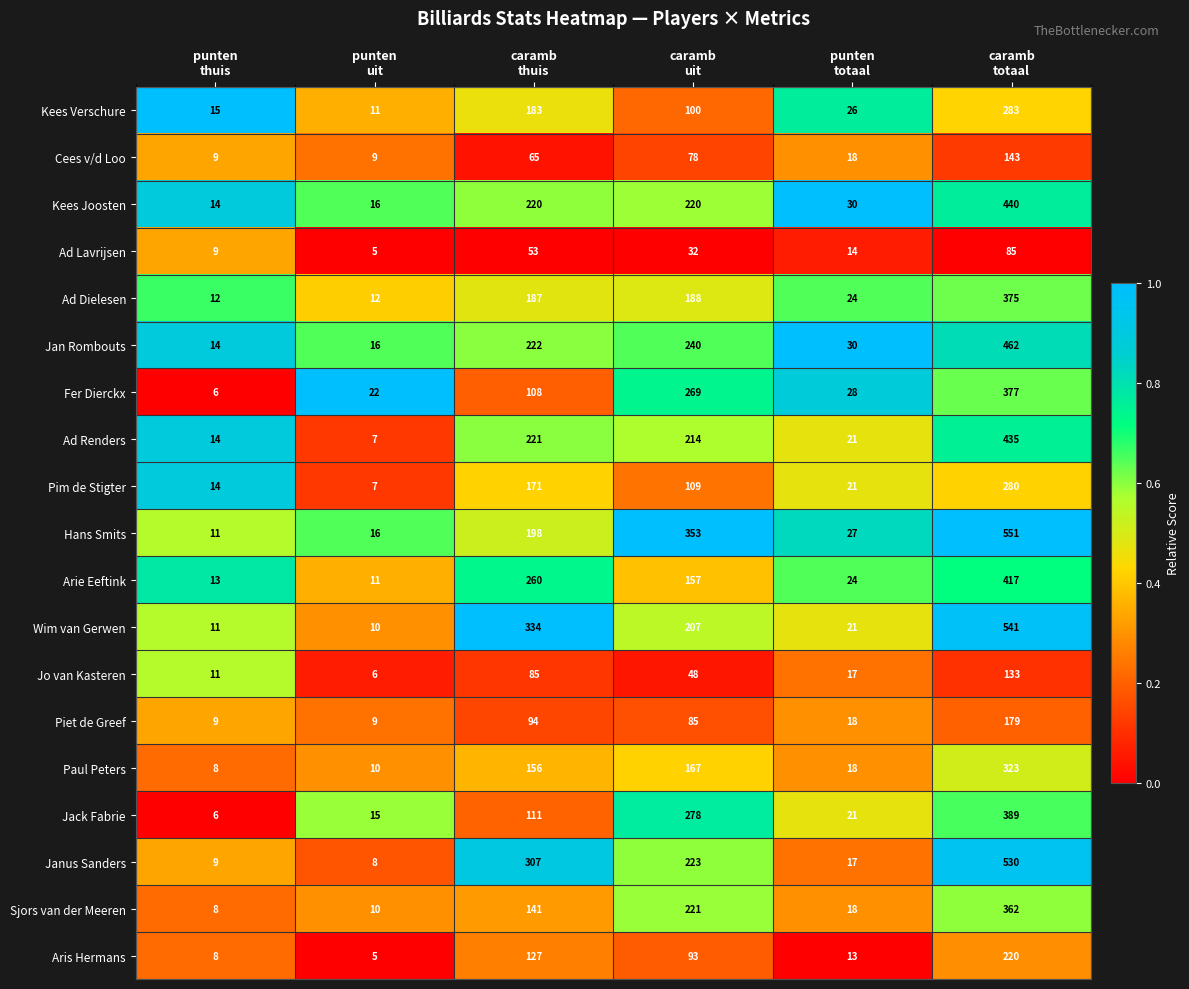

Rank the series by their maximum value, from lowest to highest.

Ad Lavrijsen, Jo van Kasteren, Cees v/d Loo, Piet de Greef, Aris Hermans, Pim de Stigter, Kees Verschure, Paul Peters, Sjors van der Meeren, Ad Dielesen, Fer Dierckx, Jack Fabrie, Arie Eeftink, Ad Renders, Kees Joosten, Jan Rombouts, Janus Sanders, Wim van Gerwen, Hans Smits